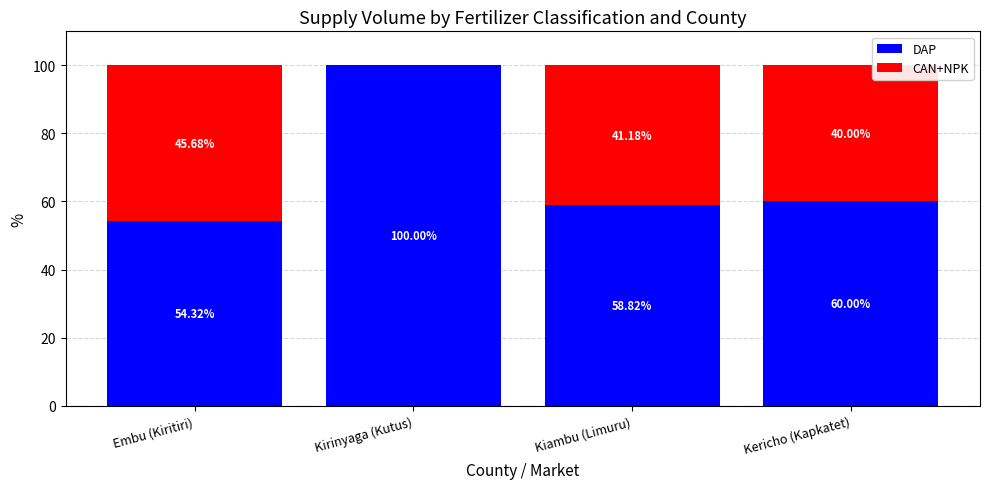

Where does the DAP series first go above 60?

Kirinyaga (Kutus)